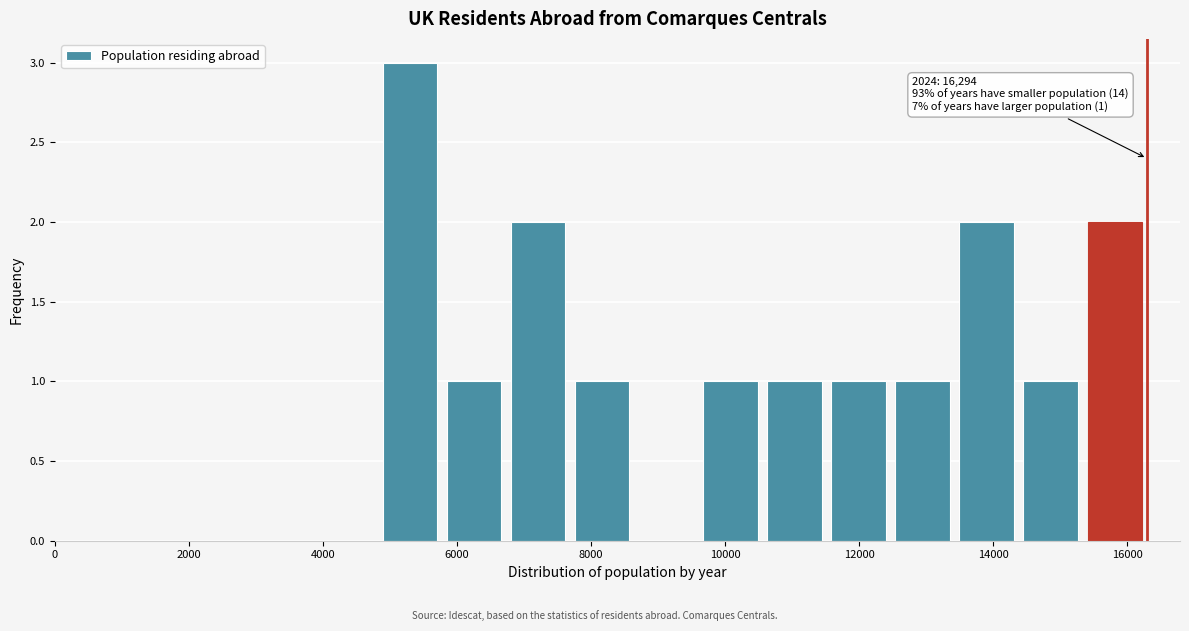

Which range on the x-axis has the tallest bar?

4800 to 5800